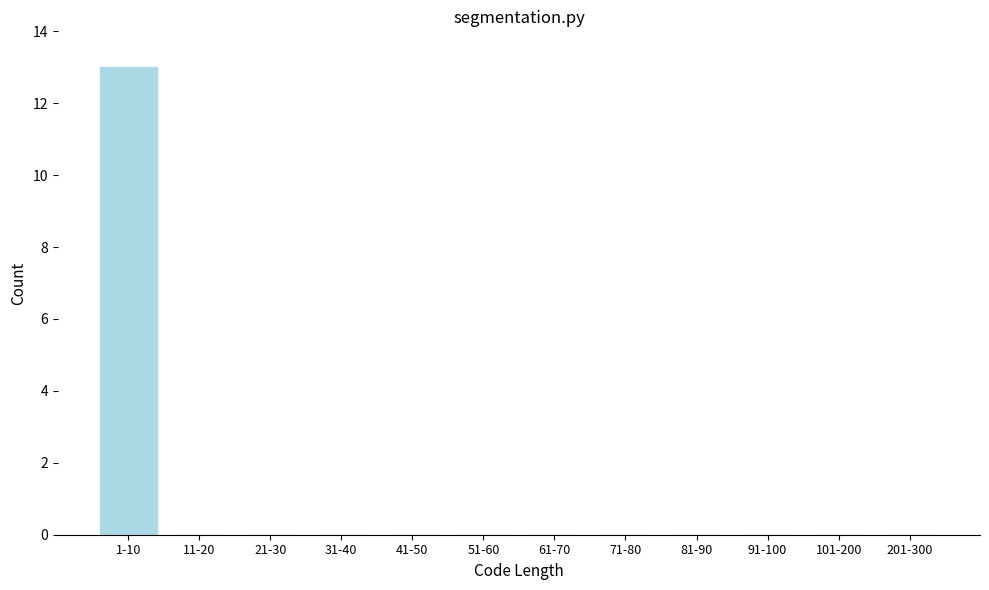

Reading left to right, what are all the values shown in this chart?

1-10=13	11-20=0	21-30=0	31-40=0	41-50=0	51-60=0	61-70=0	71-80=0	81-90=0	91-100=0	101-200=0	201-300=0